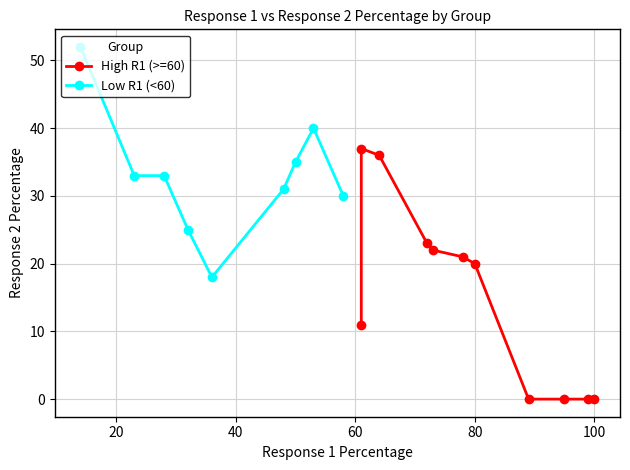

What is the lowest value of the Low R1 (<60) series?

18